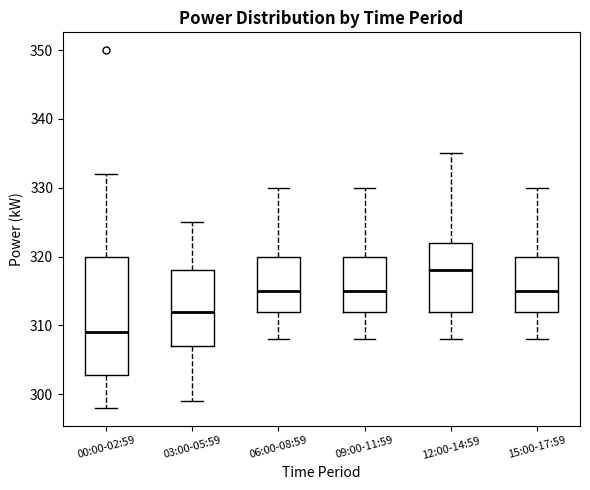

Which box is the tallest, from its lower edge to its upper edge?

00:00-02:59